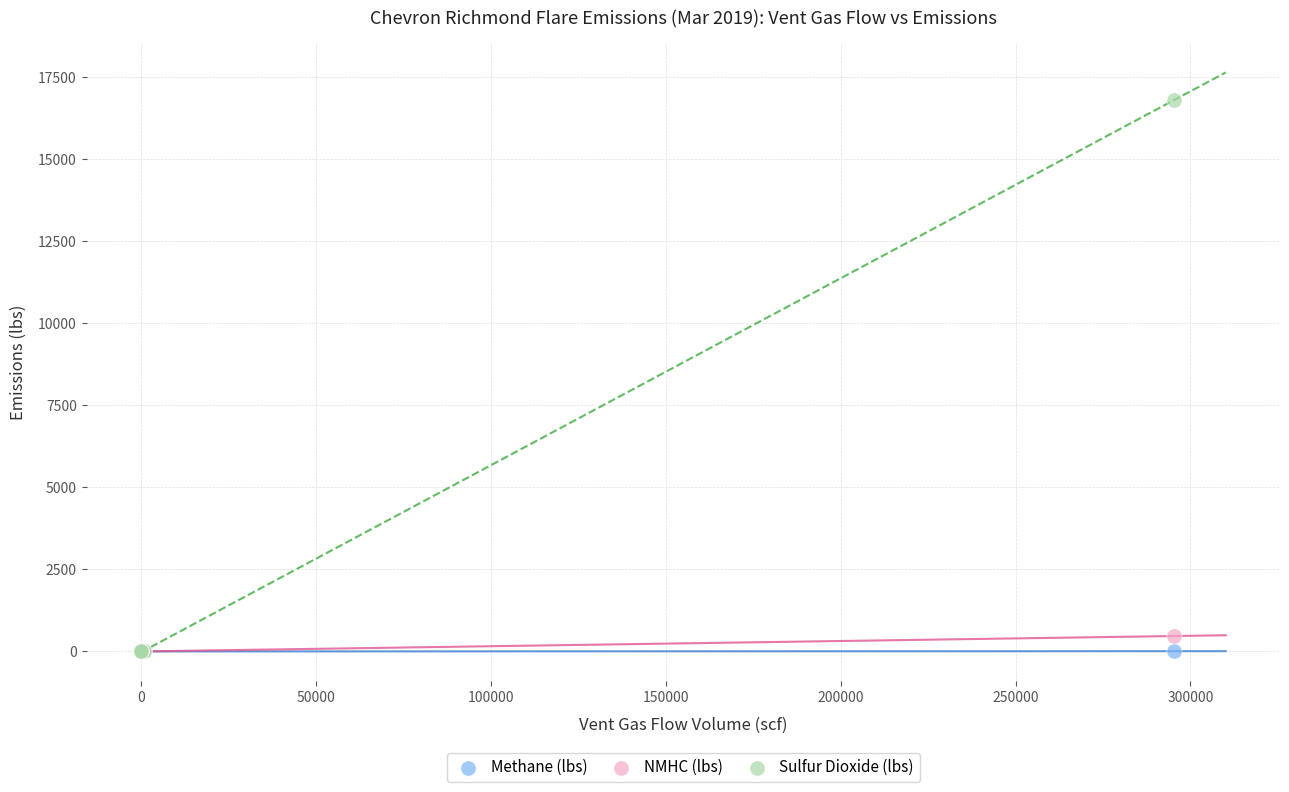

Which series contains the highest Y value?

Sulfur Dioxide (lbs)